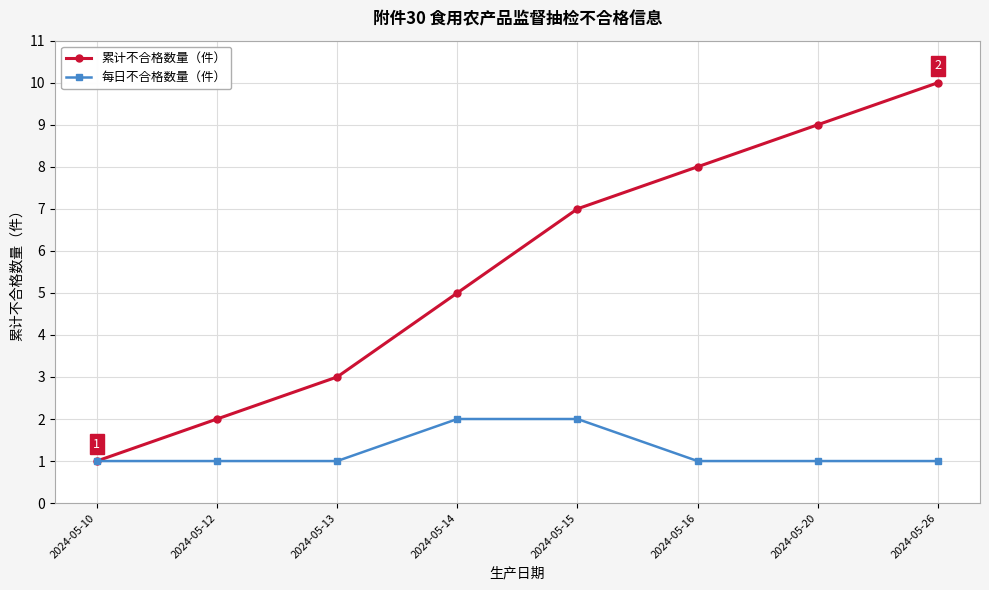

What is the total value across all series at 2024-05-26?

11